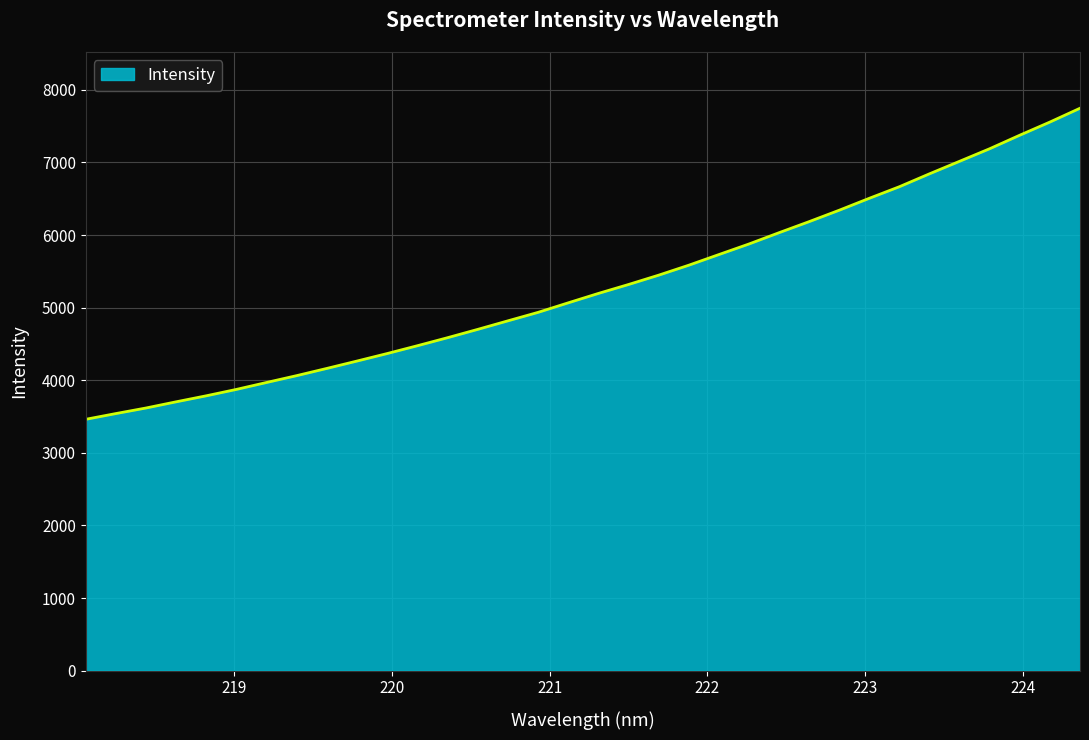

What is the maximum value shown in the chart?

7746.6